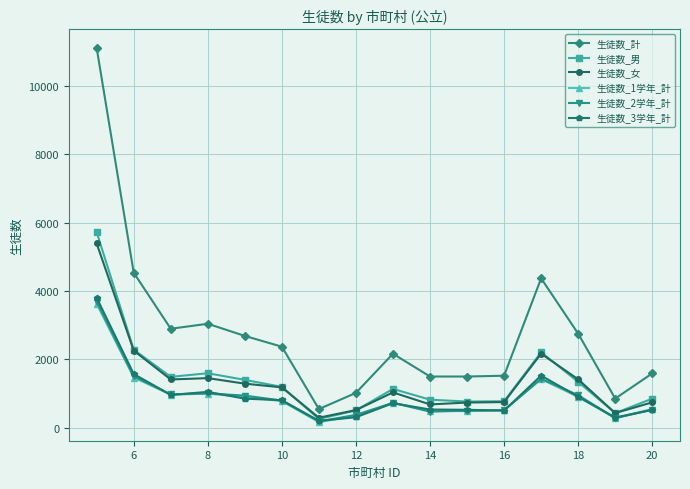

True or false: 生徒数_計 has more than 2 interior local peaks.

True